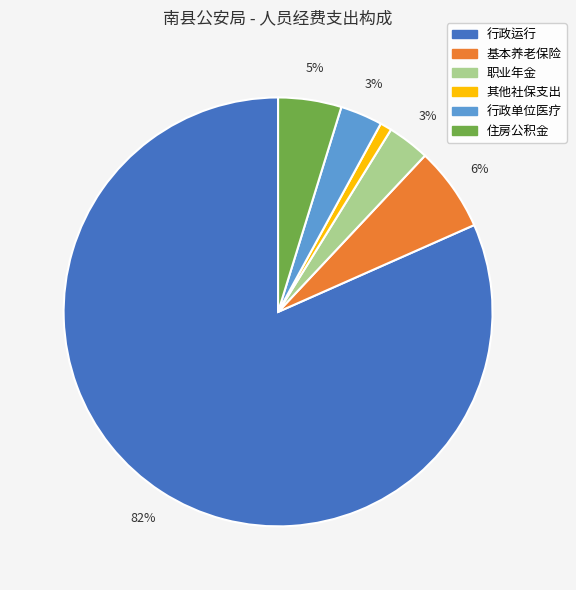

How many slices are in this pie chart?

6